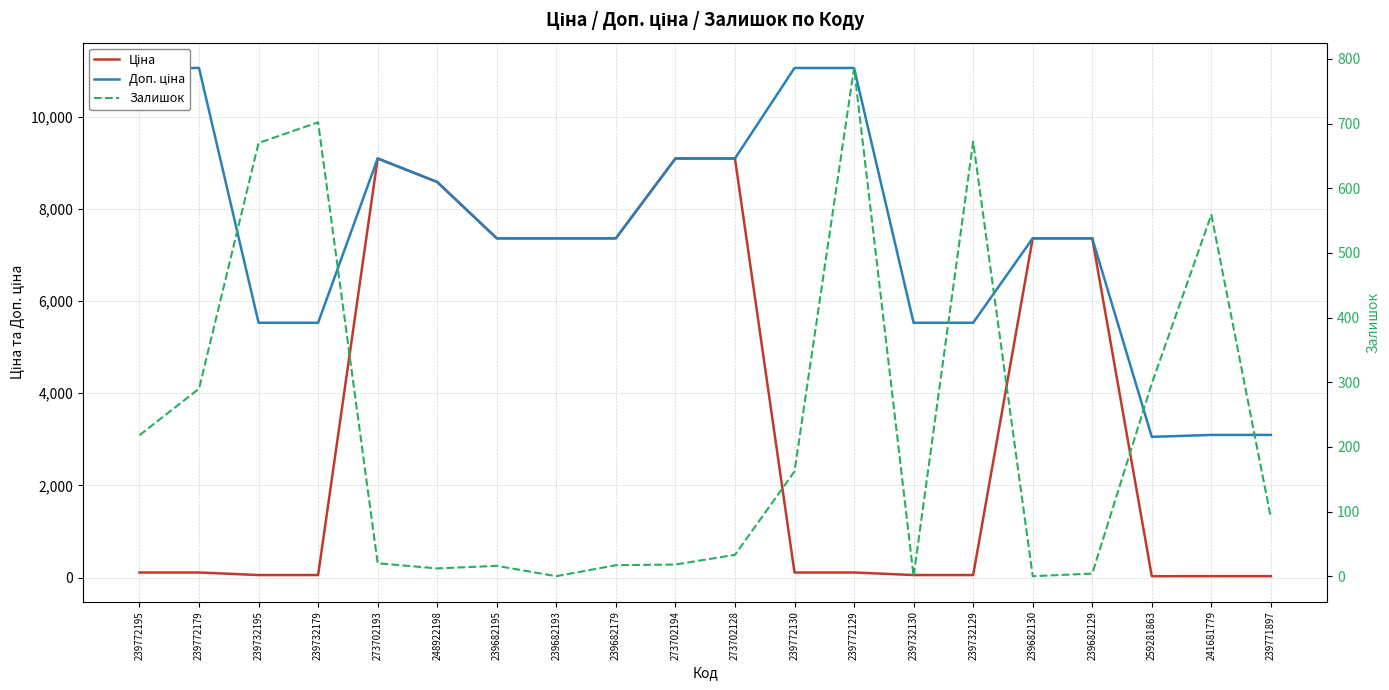

True or false: Ціна and Доп. ціна cross at least once.

False